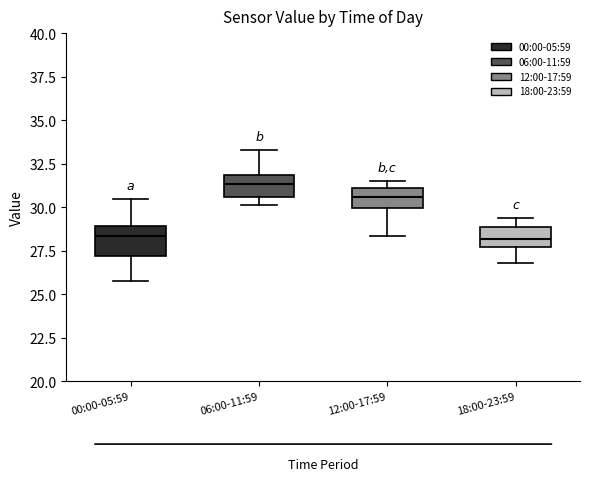

Which box's median line is the highest?

06:00-11:59